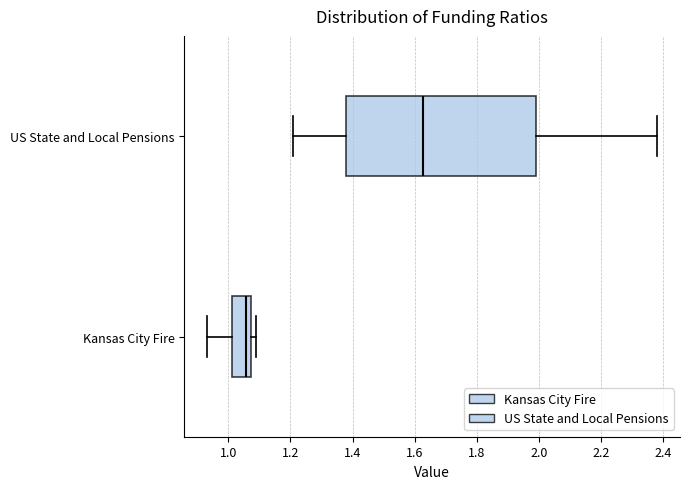

Which box is the widest, from its left edge to its right edge?

US State and Local Pensions